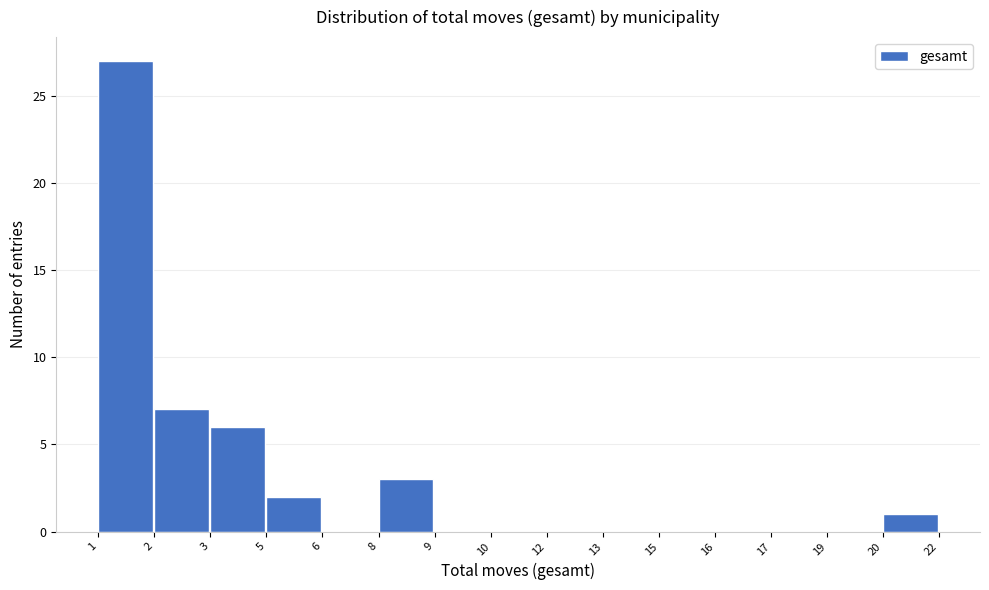

Reading left to right, transcribe all the data shown in this chart.

1=27	2=7	3=6	5=2	6=0	8=3	9=0	10=0	12=0	13=0	15=0	16=0	17=0	19=0	20=1